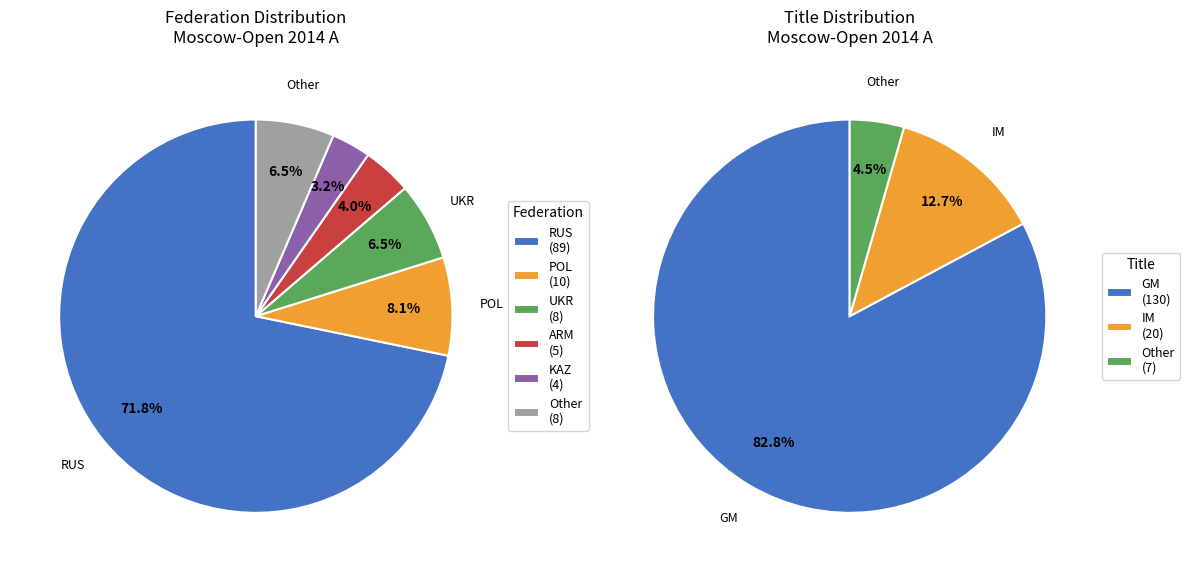

Rank the categories by value from highest to lowest.

RUS, POL, UKR, Other, ARM, KAZ